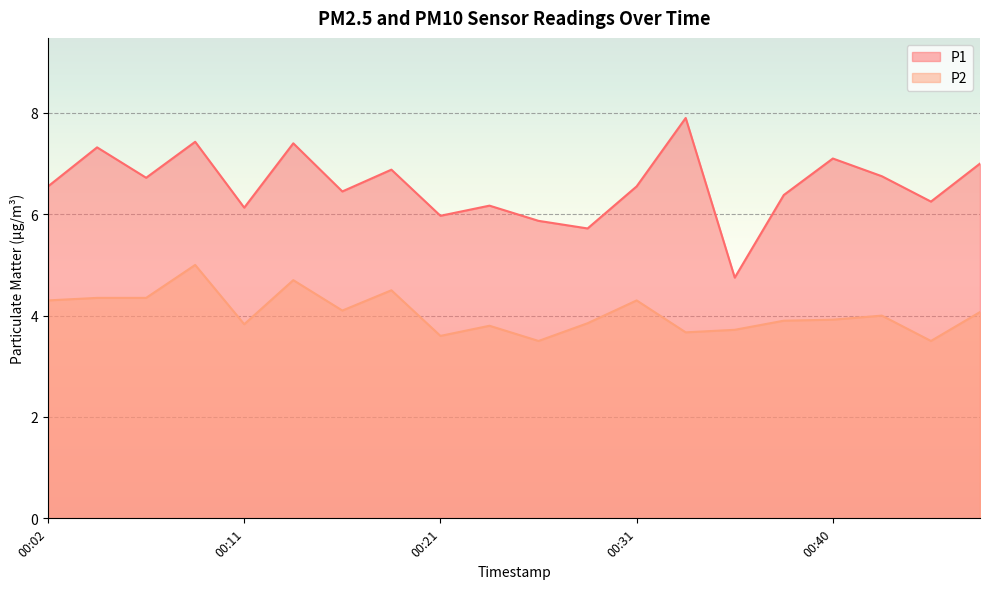

Where is the first local maximum for P2?

00:09